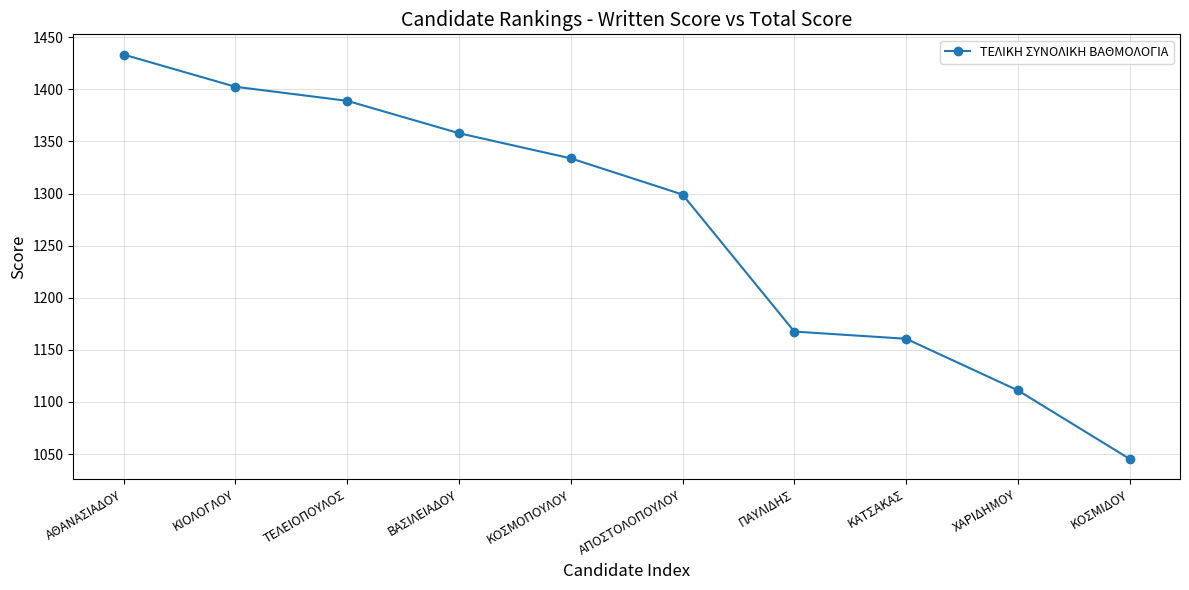

Between ΑΠΟΣΤΟΛΟΠΟΥΛΟΥ and ΒΑΣΙΛΕΙΑΔΟΥ, which is larger?

ΒΑΣΙΛΕΙΑΔΟΥ